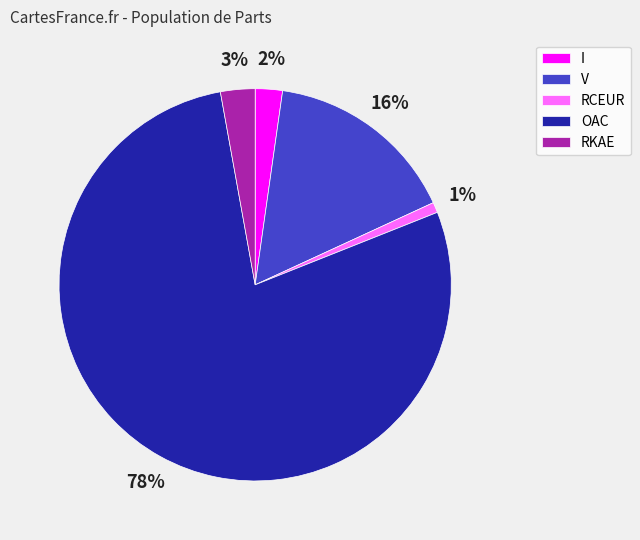

To the nearest percent, what is the difference between the V and I slice percentages?

14%